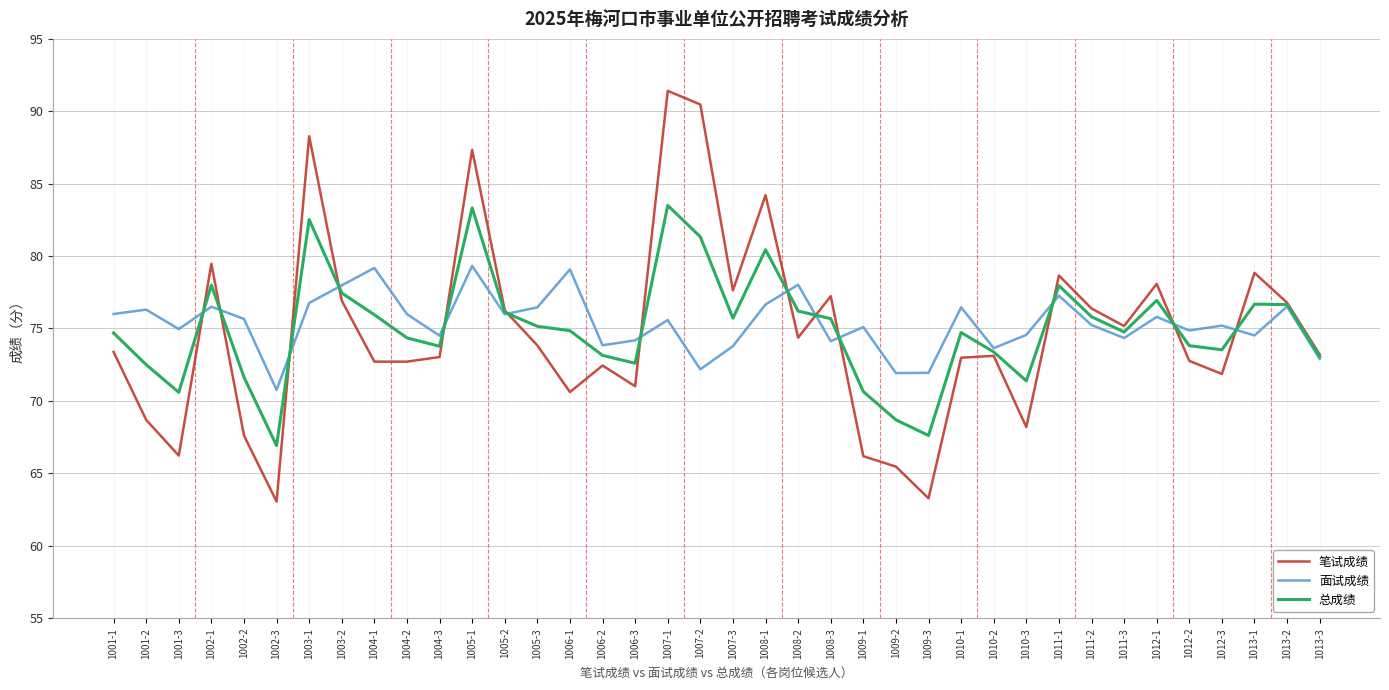

What is the difference between the highest and lowest values at 1005-2?

0.3